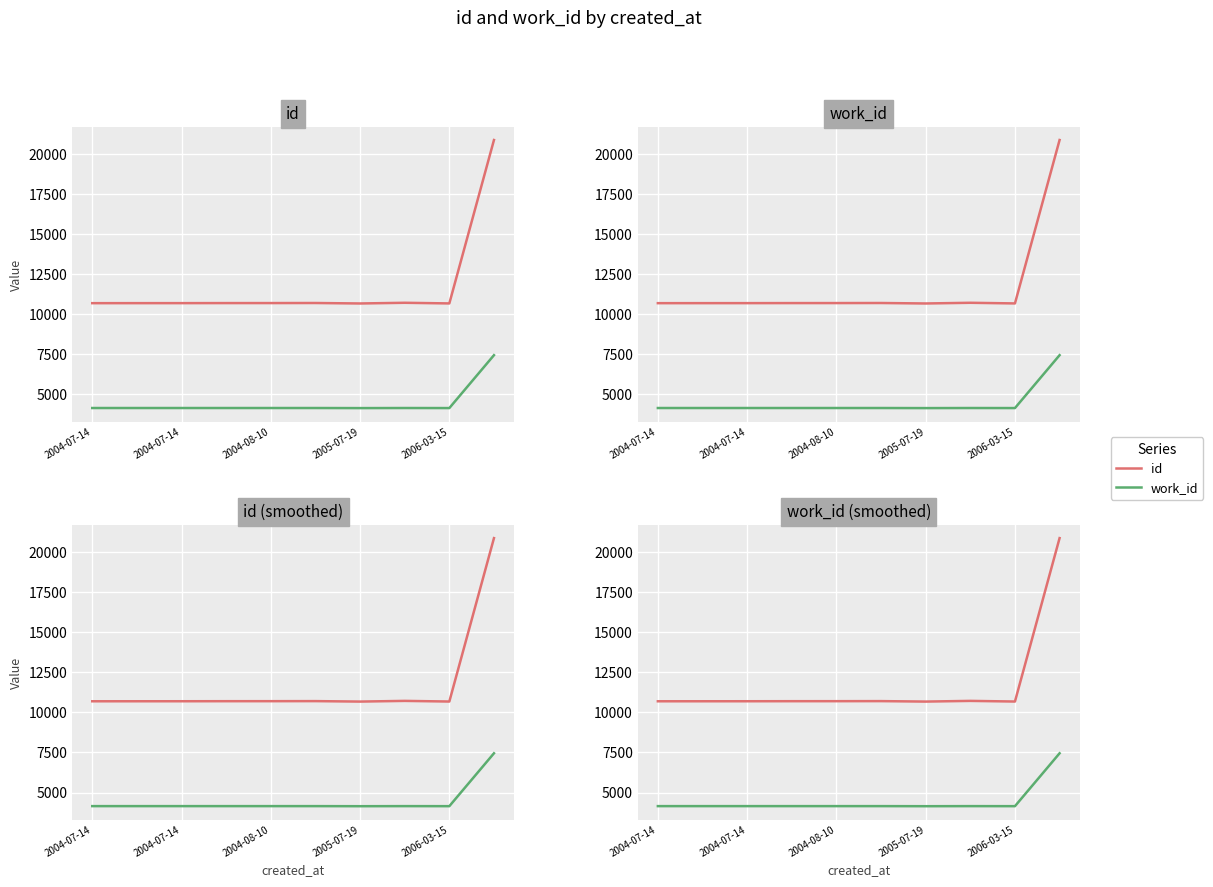

What is the average value of the id series?

11706